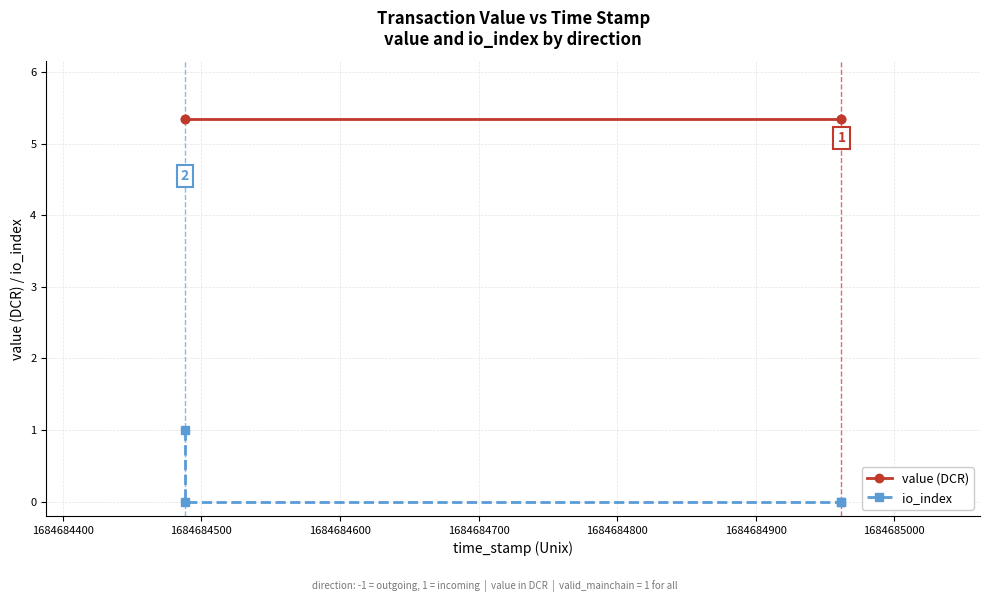

True or false: io_index and value (DCR) cross at least once.

False